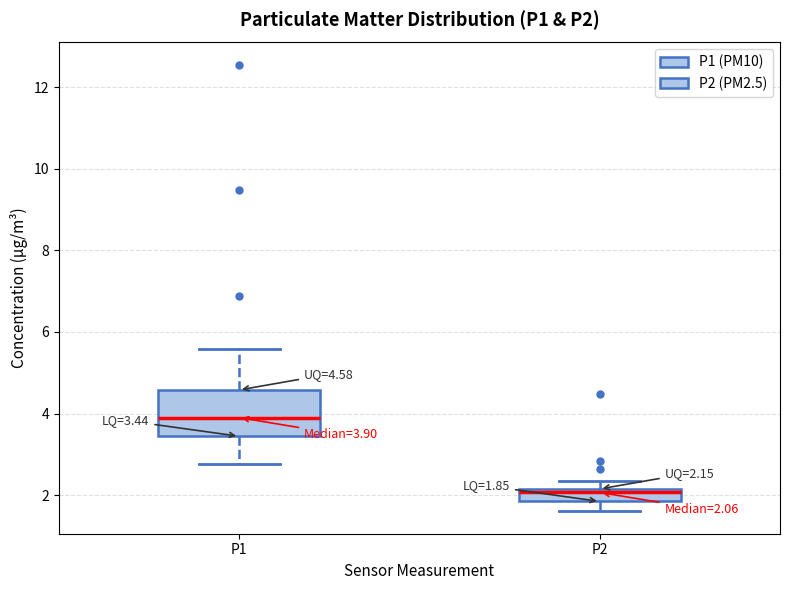

Which box's median line is the lowest?

P2